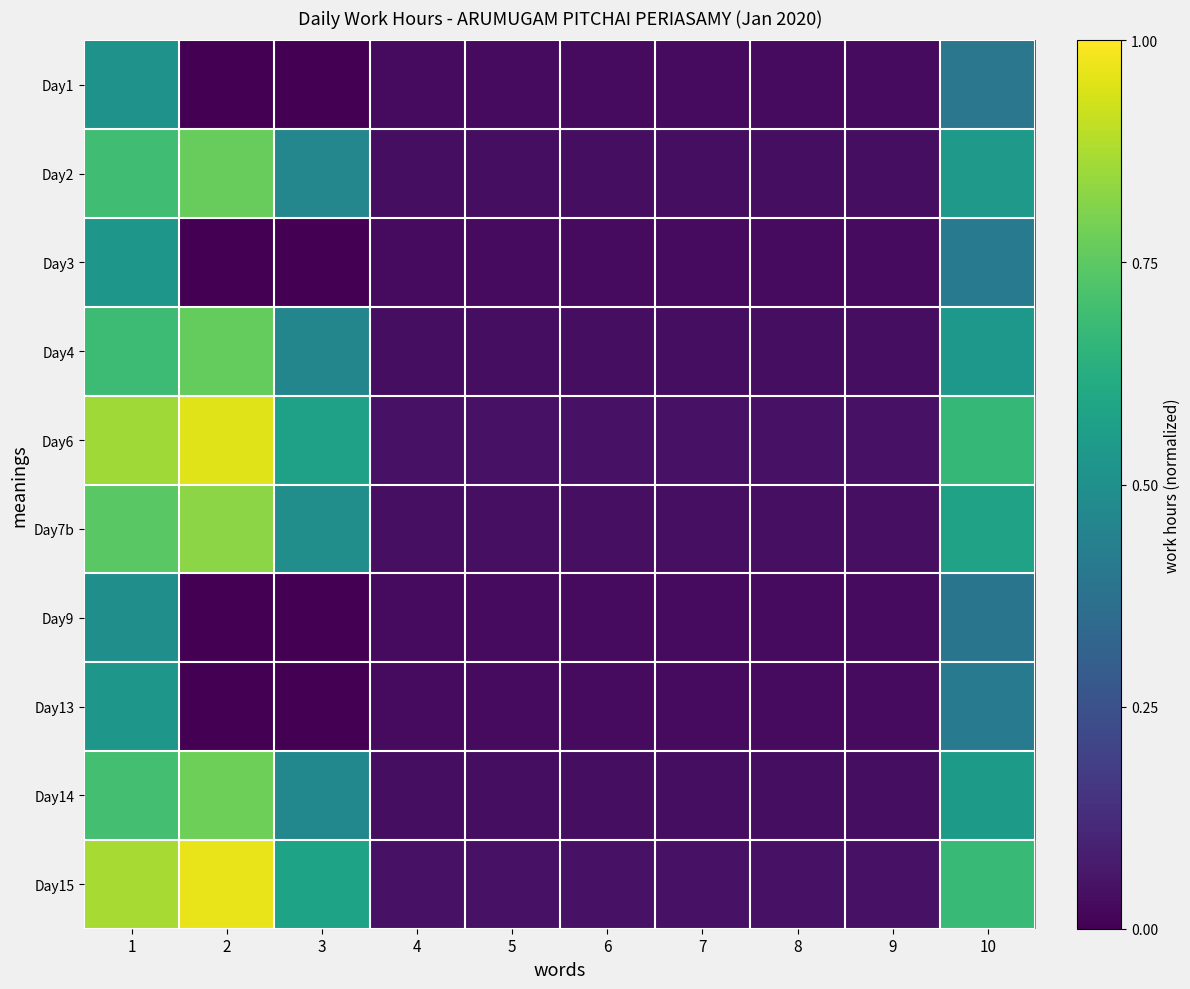

Reading left to right, transcribe all the data shown in this chart.

Day1: 1=0.5	2=0.0	3=0.0	4=0.0	5=0.0	6=0.0	7=0.0	8=0.0	9=0.0	10=0.4
Day2: 1=0.7	2=0.8	3=0.5	4=0.0	5=0.0	6=0.0	7=0.0	8=0.0	9=0.0	10=0.5
Day3: 1=0.5	2=0.0	3=0.0	4=0.0	5=0.0	6=0.0	7=0.0	8=0.0	9=0.0	10=0.4
Day4: 1=0.7	2=0.8	3=0.5	4=0.0	5=0.0	6=0.0	7=0.0	8=0.0	9=0.0	10=0.5
Day6: 1=0.9	2=1.0	3=0.6	4=0.0	5=0.0	6=0.0	7=0.0	8=0.0	9=0.0	10=0.7
Day7b: 1=0.7	2=0.8	3=0.5	4=0.0	5=0.0	6=0.0	7=0.0	8=0.0	9=0.0	10=0.6
Day9: 1=0.5	2=0.0	3=0.0	4=0.0	5=0.0	6=0.0	7=0.0	8=0.0	9=0.0	10=0.4
Day13: 1=0.5	2=0.0	3=0.0	4=0.0	5=0.0	6=0.0	7=0.0	8=0.0	9=0.0	10=0.4
Day14: 1=0.7	2=0.8	3=0.5	4=0.0	5=0.0	6=0.0	7=0.0	8=0.0	9=0.0	10=0.5
Day15: 1=0.9	2=1.0	3=0.6	4=0.0	5=0.0	6=0.0	7=0.0	8=0.0	9=0.0	10=0.7